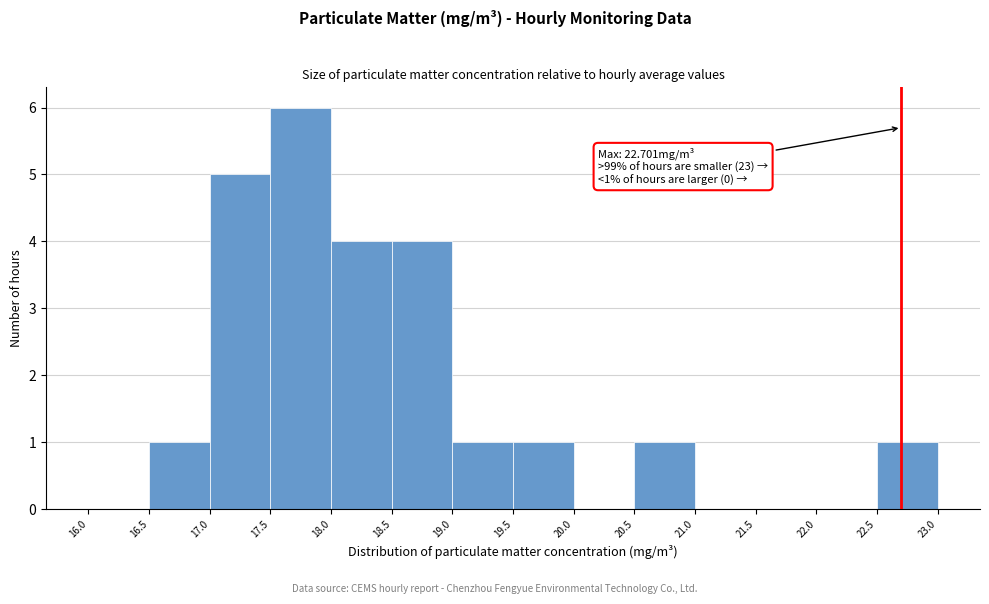

Over which range of the x-axis is the bar tallest?

17.5 to 18.0